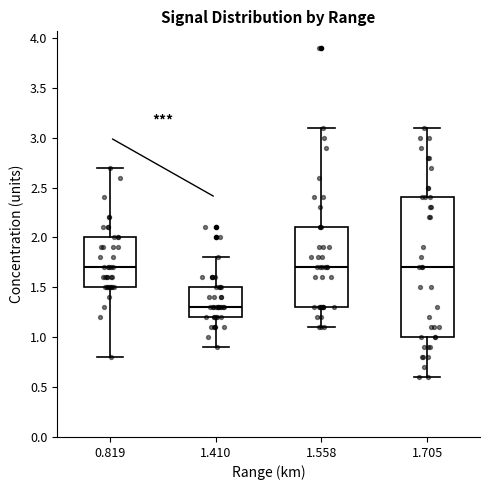

Reading left to right, transcribe this box plot: for each box, give where its median line is, the range the box spans, and where its two whiskers end, as read against the y-axis. The values are not printed on the chart, so give them approximately, as read against the axis.

0.819: median 1.7, box 1.5 to 2.0, whiskers 0.8 to 2.7
1.410: median 1.3, box 1.2 to 1.5, whiskers 0.9 to 1.8
1.558: median 1.7, box 1.3 to 2.1, whiskers 1.1 to 3.1
1.705: median 1.7, box 1.0 to 2.4, whiskers 0.6 to 3.1